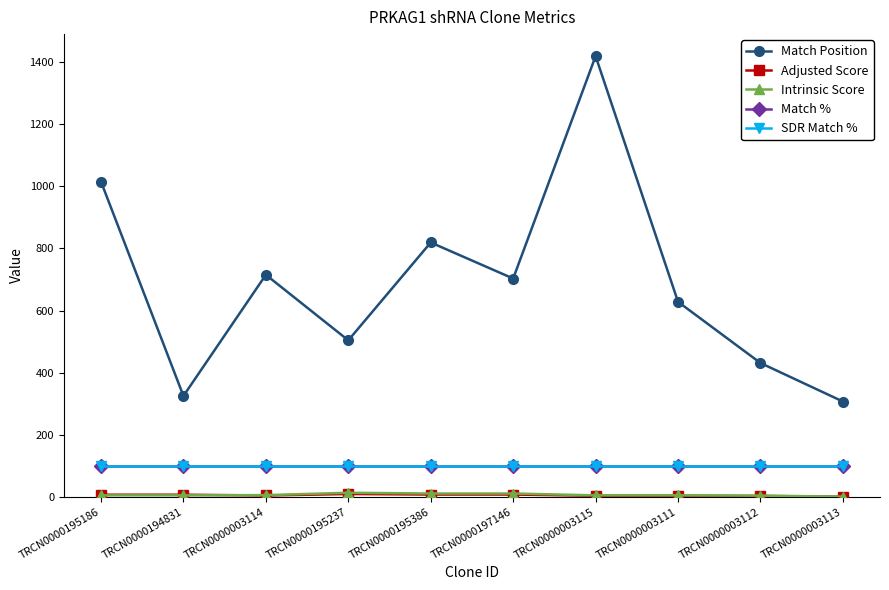

Where is Intrinsic Score nearest to the value 6?

TRCN0000003114